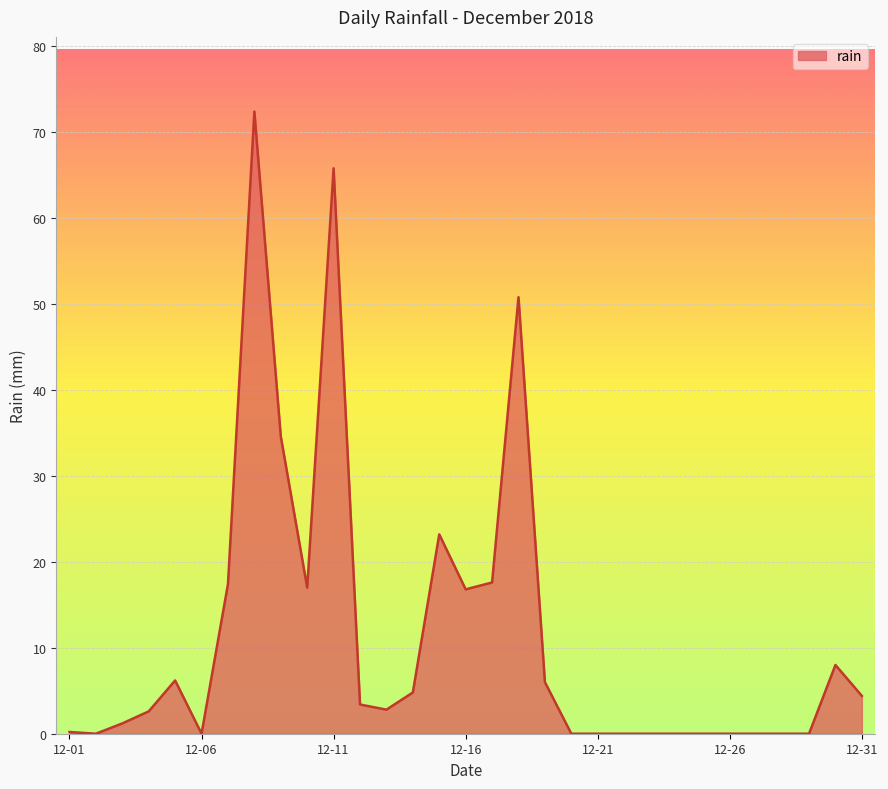

What is the greatest value displayed?

72.4